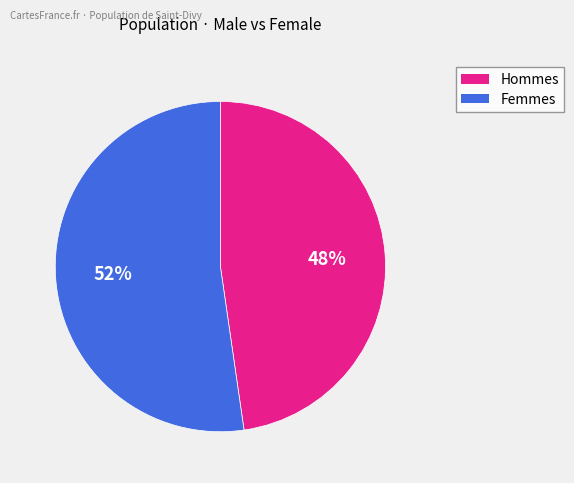

Does any single category account for the majority?

Yes